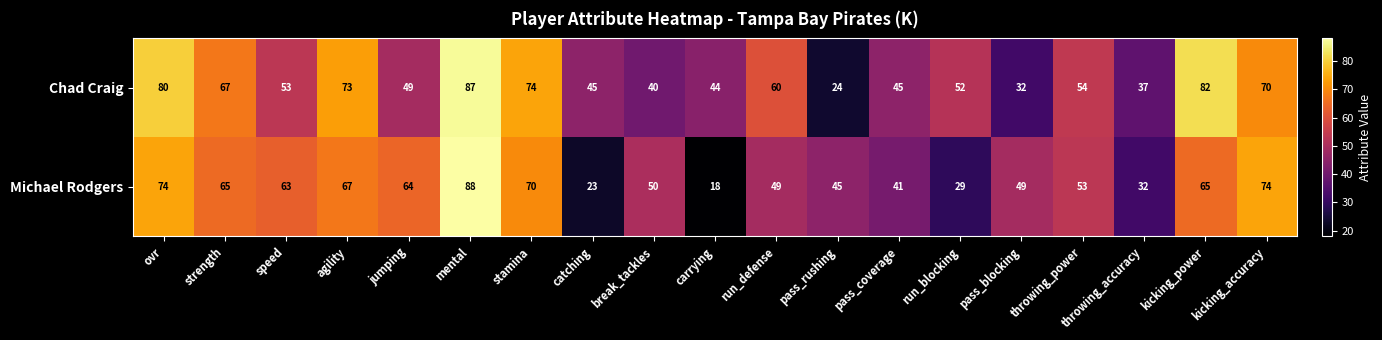

Which series changed the most between agility and stamina?

Michael Rodgers